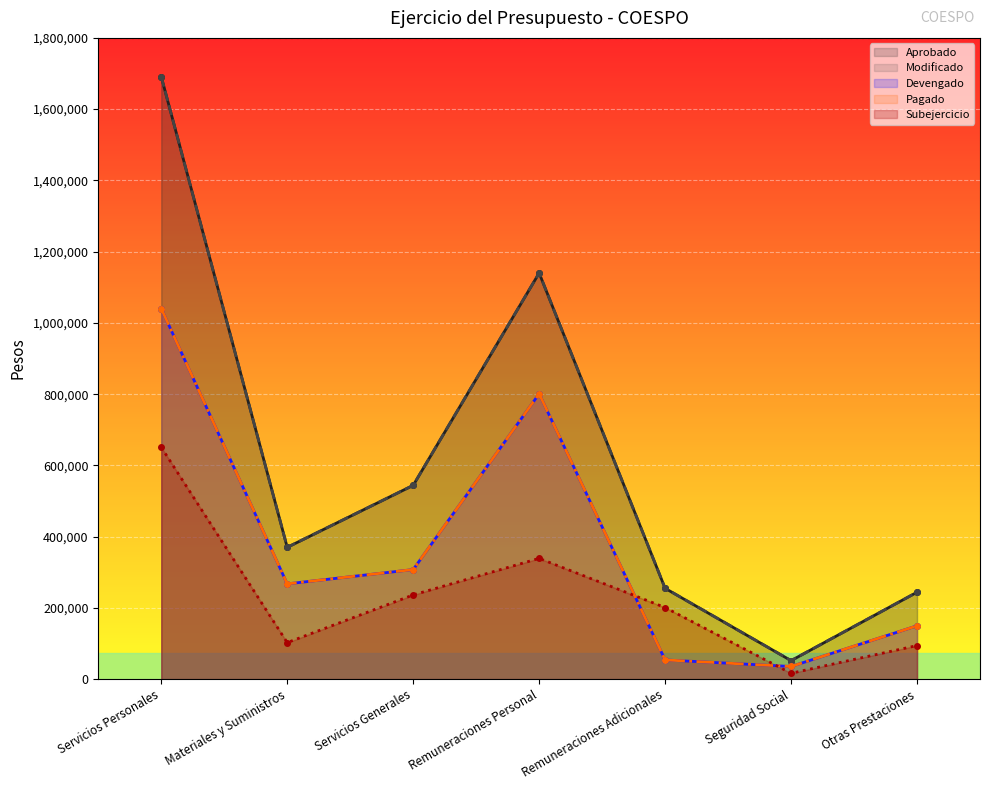

At which label does Modificado reach its peak?

Servicios Personales